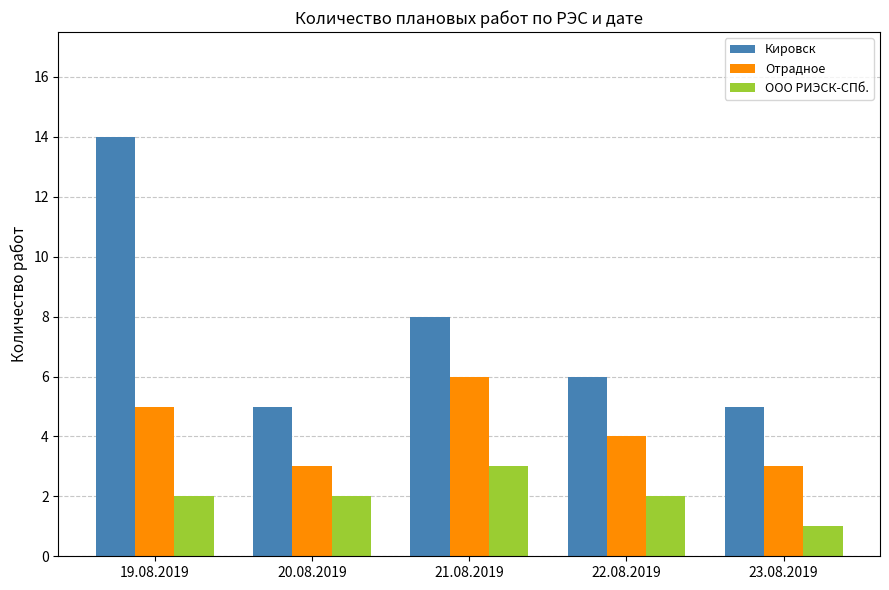

What is the value of the Отрадное bar at the 1st from the left?

5